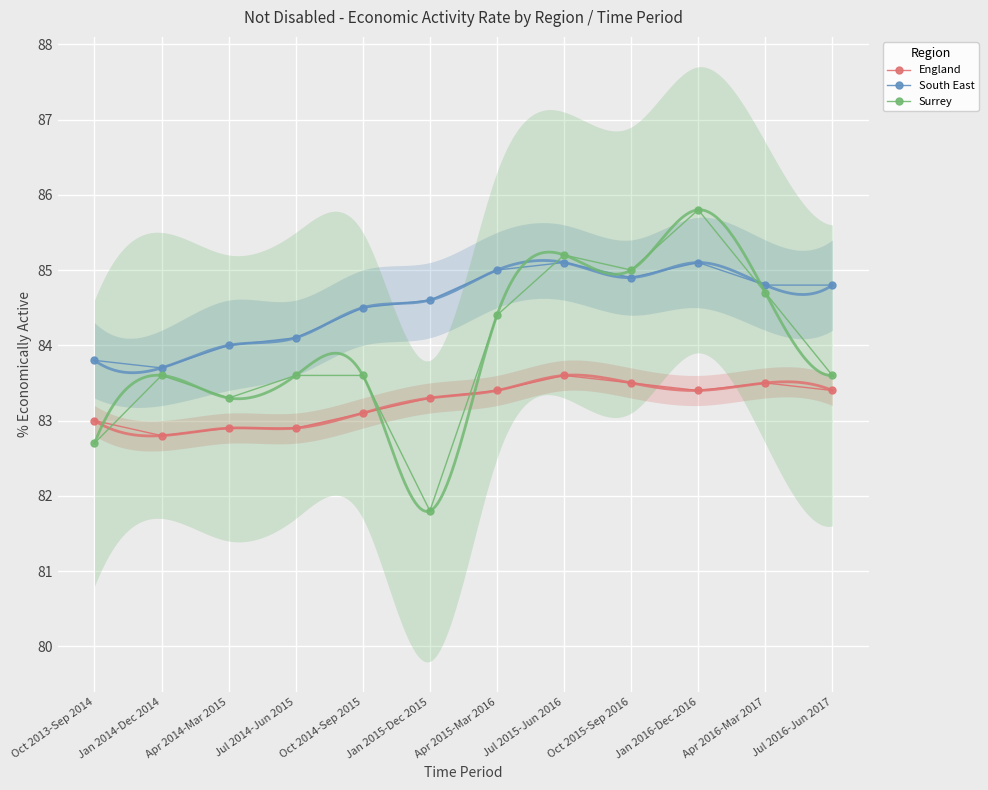

Rank the series at Jan 2015-Dec 2015 from lowest to highest value.

Surrey, England, South East